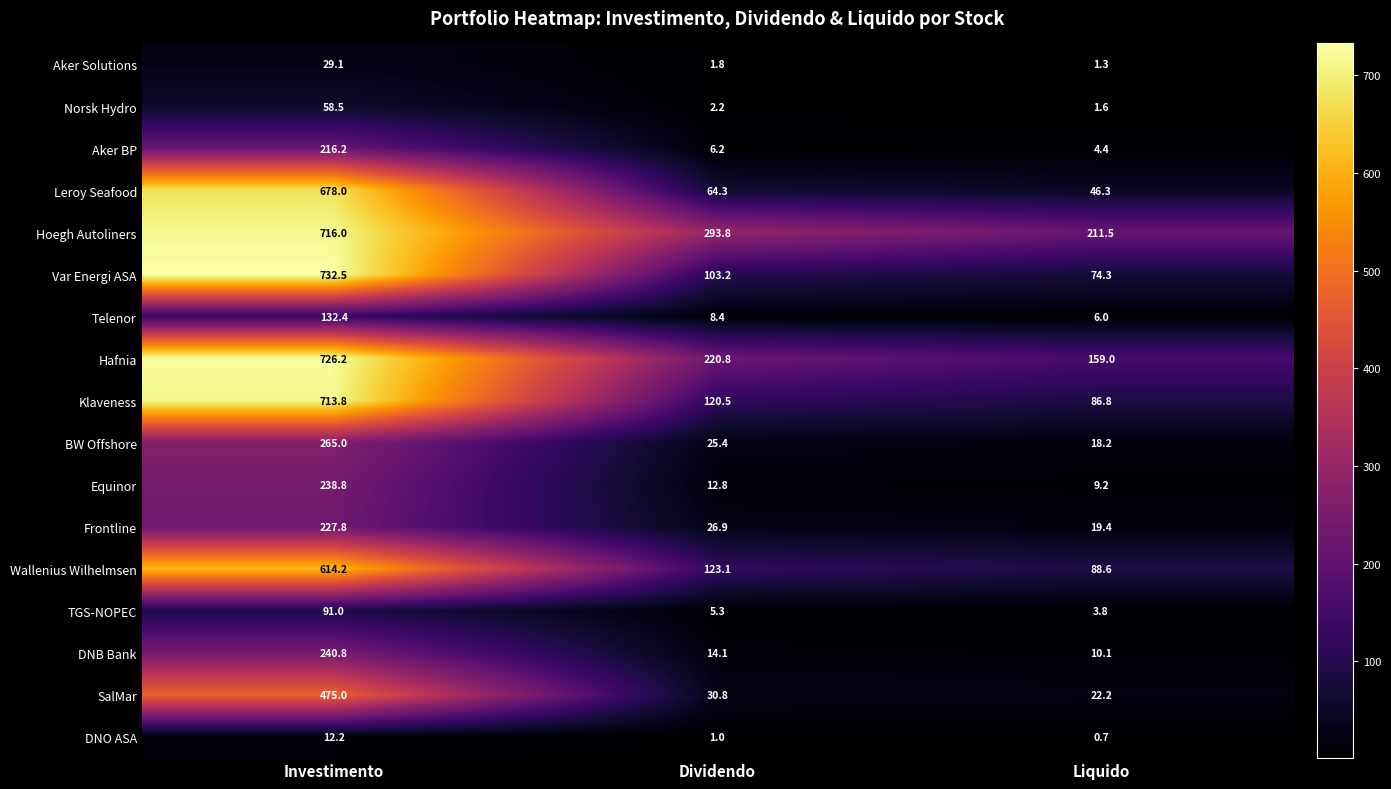

What is the maximum value for Telenor?

132.4